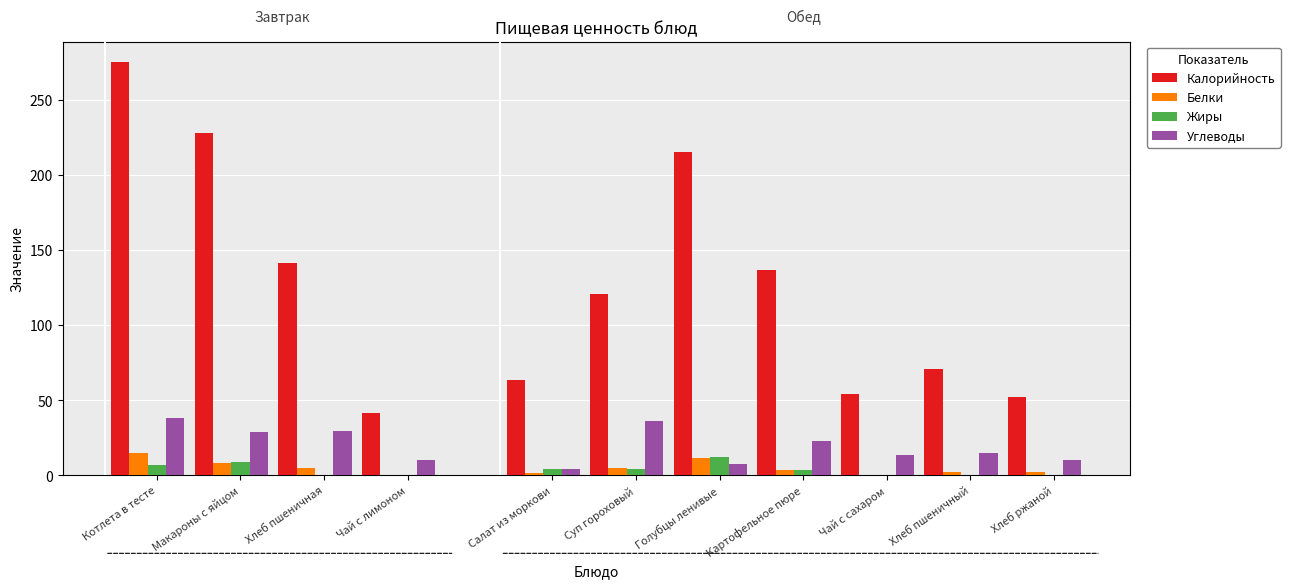

What is the highest value of the Калорийность series?

275.0